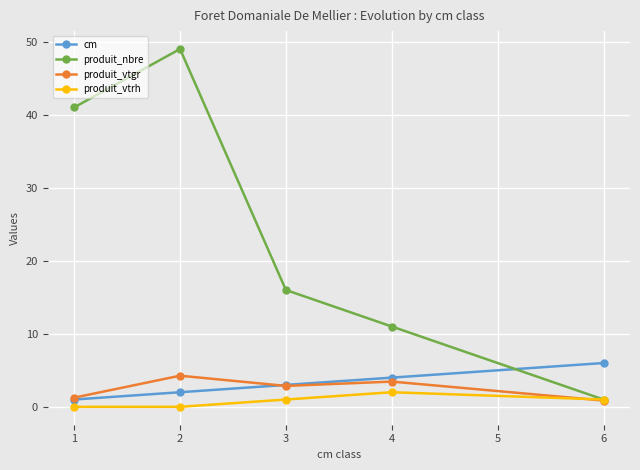

Which series has the widest spread of values?

produit_nbre